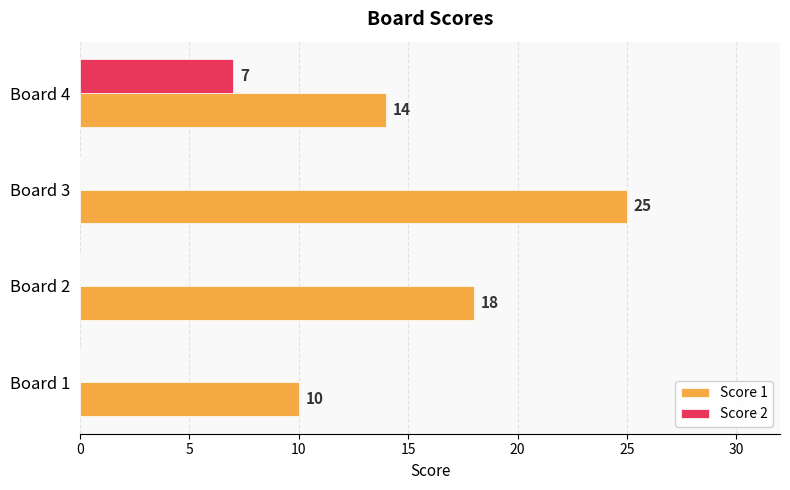

What is the average value of the Score 2 series?

2